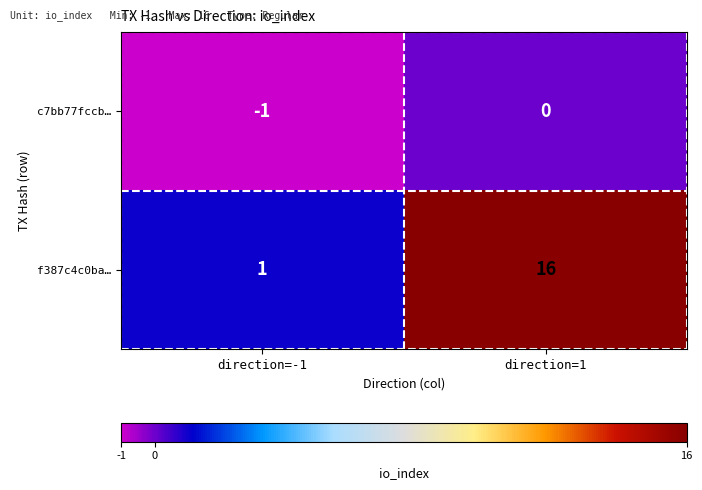

Rank the series by their average value, from lowest to highest.

c7bb77fccb…, f387c4c0ba…